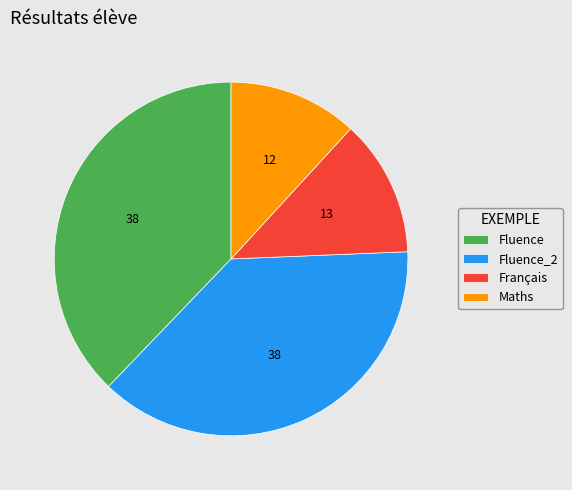

What is the smallest slice in the pie chart?

Maths